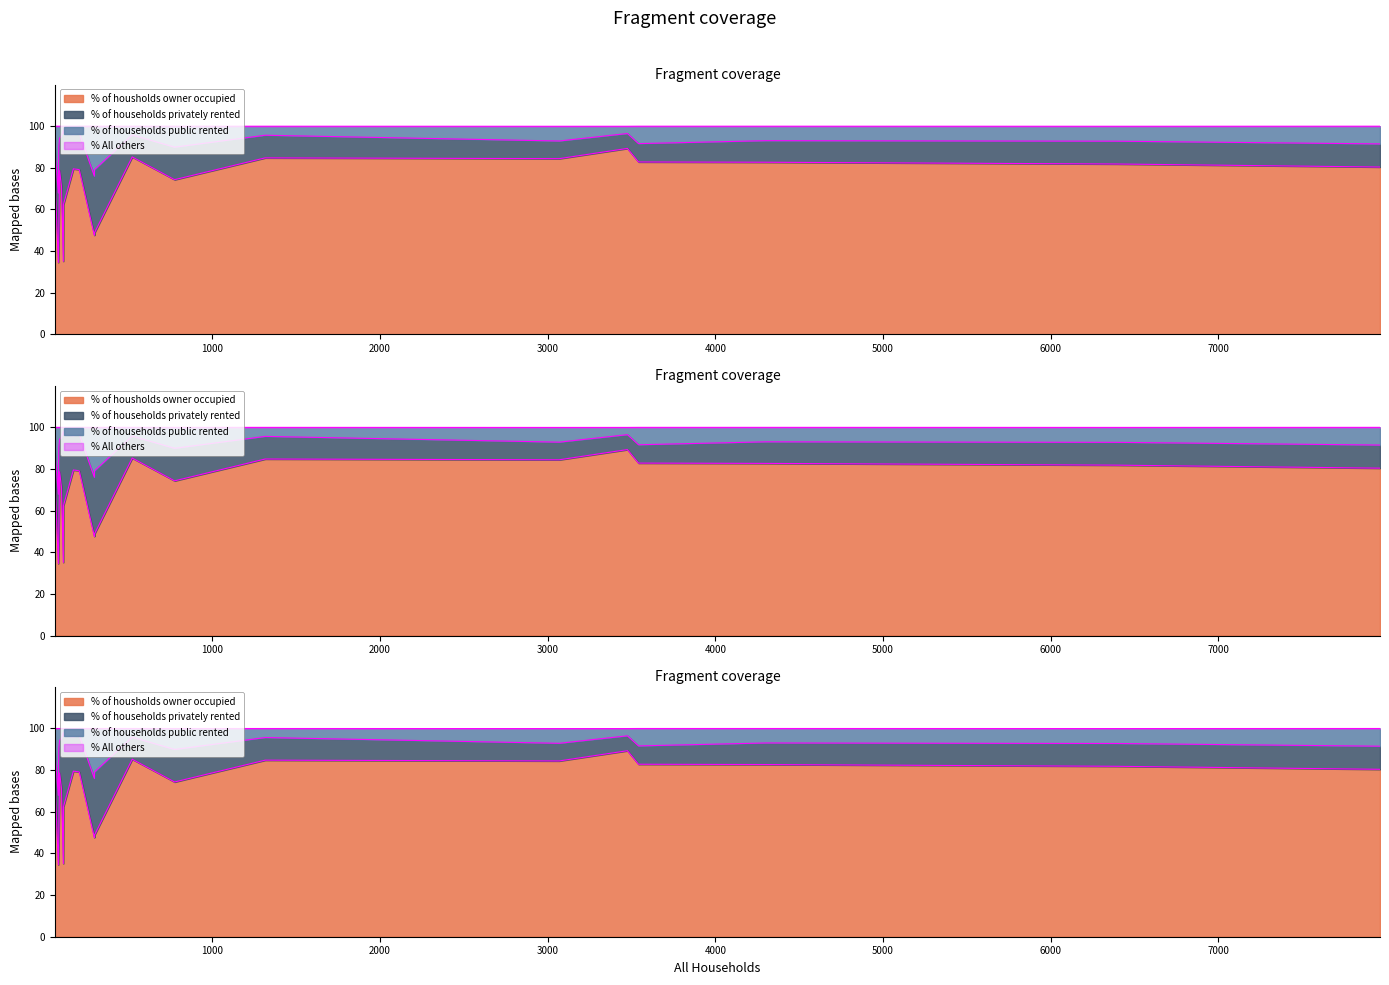

Rank the series at Shapwick from highest to lowest value.

% of housholds owner occupied, % of households privately rented, % of households public rented, % All others